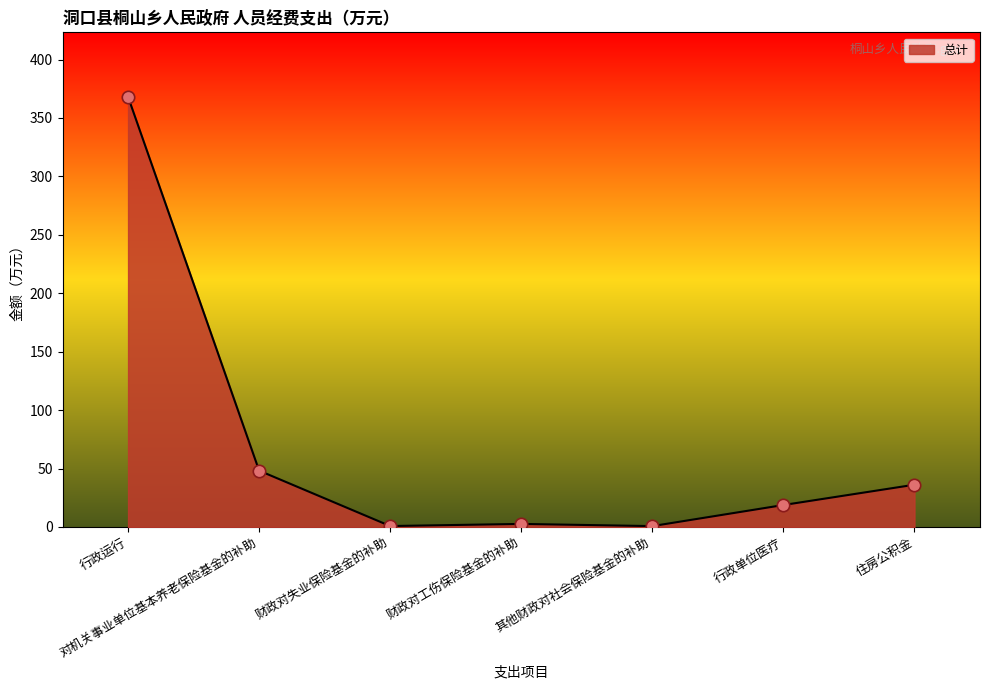

What is the change in value from 对机关事业单位基本养老保险基金的补助 to 其他财政对社会保险基金的补助?

-47.5